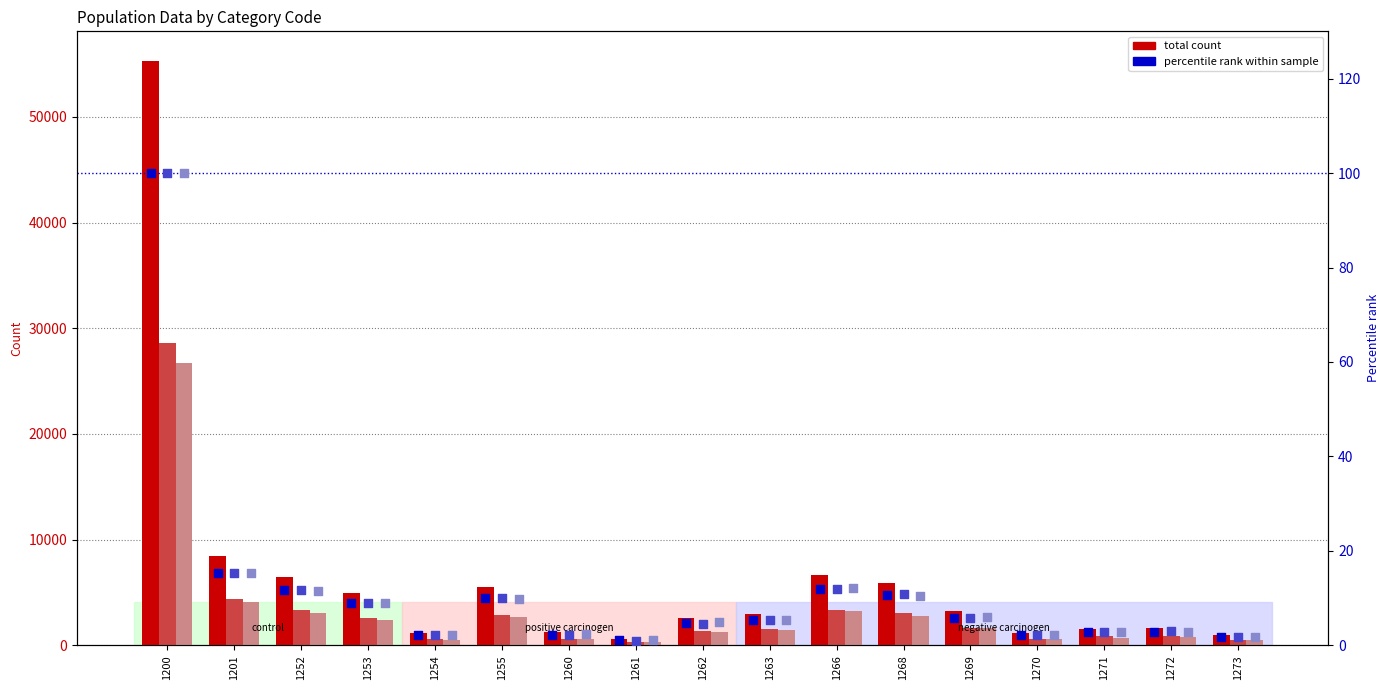

Which series reaches the minimum Y coordinate?

percentile rank (male)